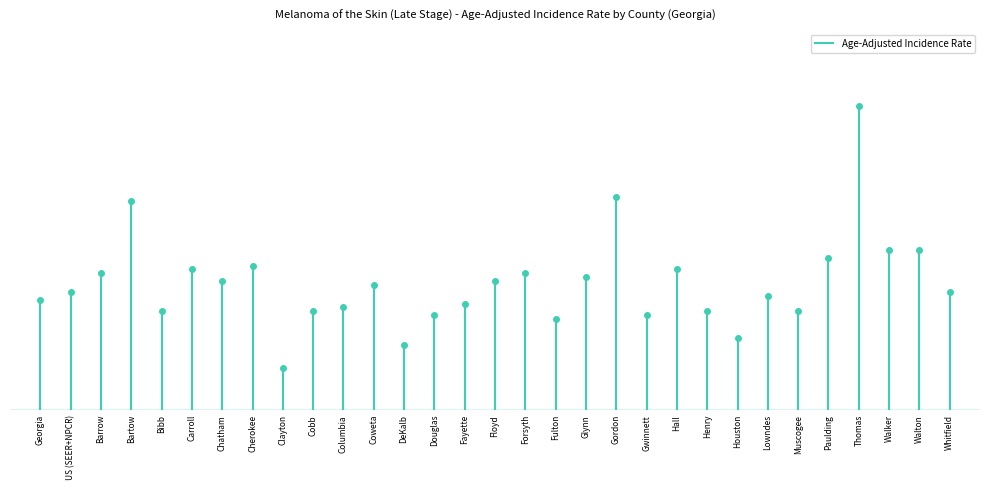

Rank the categories by value from highest to lowest.

Thomas, Gordon, Bartow, Walker, Walton, Paulding, Cherokee, Carroll, Hall, Barrow, Forsyth, Glynn, Chatham, Floyd, Coweta, US (SEER+NPCR), Whitfield, Lowndes, Georgia, Fayette, Columbia, Bibb, Cobb, Henry, Muscogee, Douglas, Gwinnett, Fulton, Houston, DeKalb, Clayton